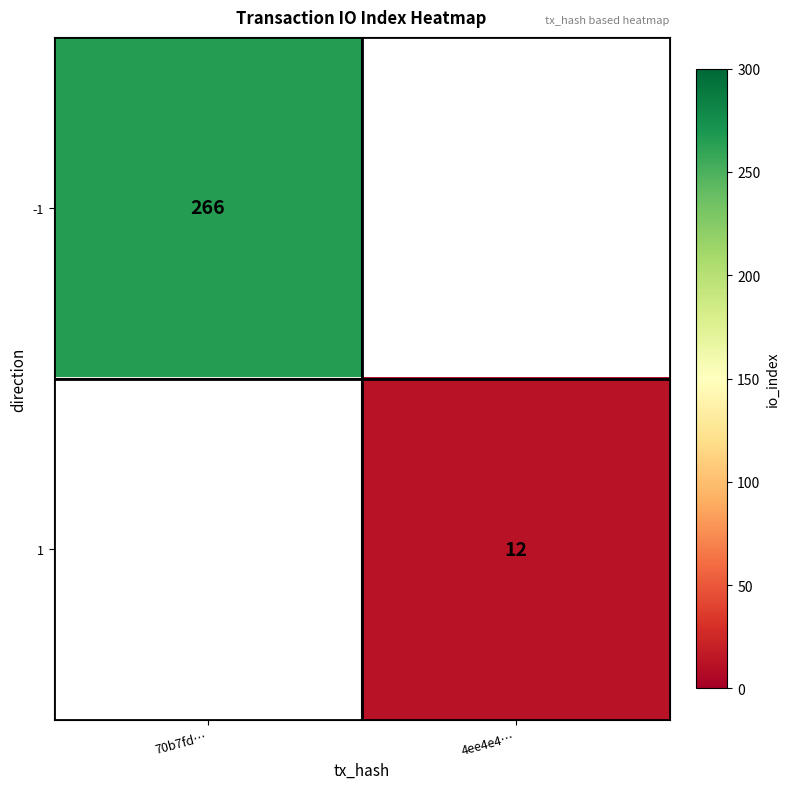

Is the value of 1 at 4ee4e4… greater than the value of -1 at 70b7fd…?

No